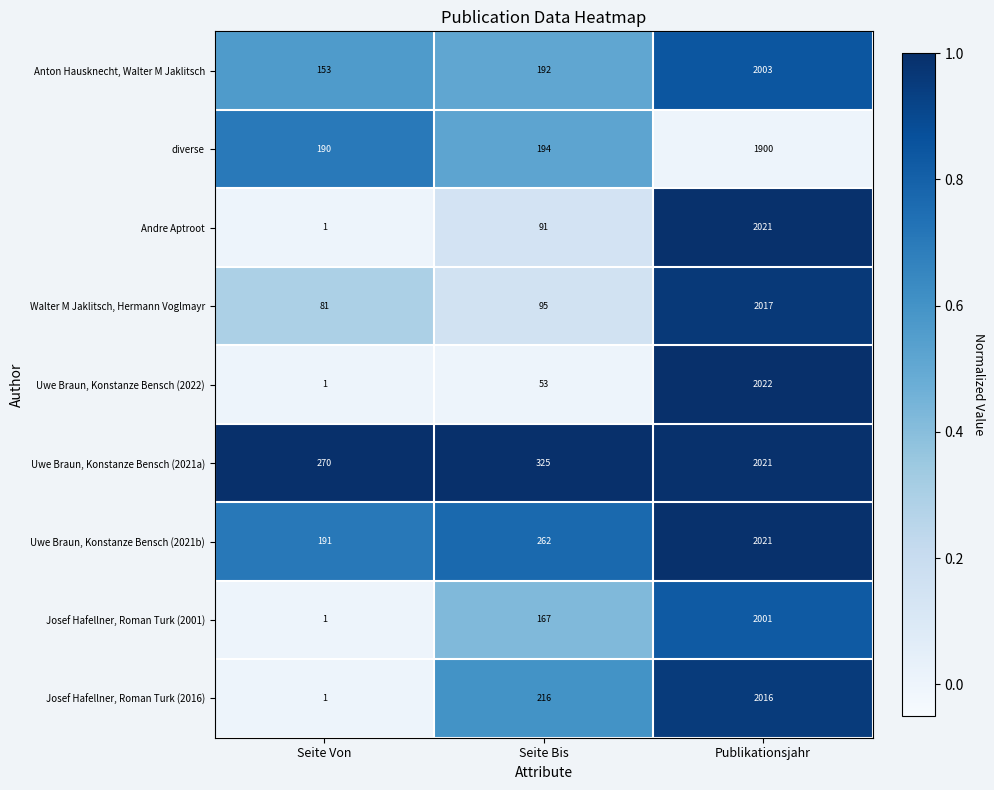

Reading left to right, extract all data points from this chart.

Anton Hausknecht, Walter M Jaklitsch: 153	192	2003
diverse: 190	194	1900
Andre Aptroot: 1	91	2021
Walter M Jaklitsch, Hermann Voglmayr: 81	95	2017
Uwe Braun, Konstanze Bensch (2022): 1	53	2022
Uwe Braun, Konstanze Bensch (2021a): 270	325	2021
Uwe Braun, Konstanze Bensch (2021b): 191	262	2021
Josef Hafellner, Roman Turk (2001): 1	167	2001
Josef Hafellner, Roman Turk (2016): 1	216	2016